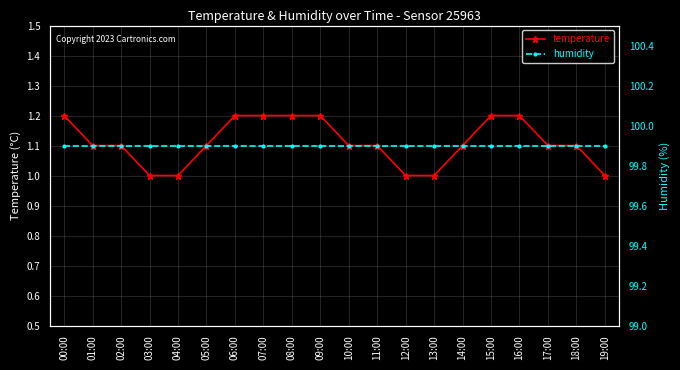

What is the sum of the humidity values at 05:00 and 09:00?

199.8